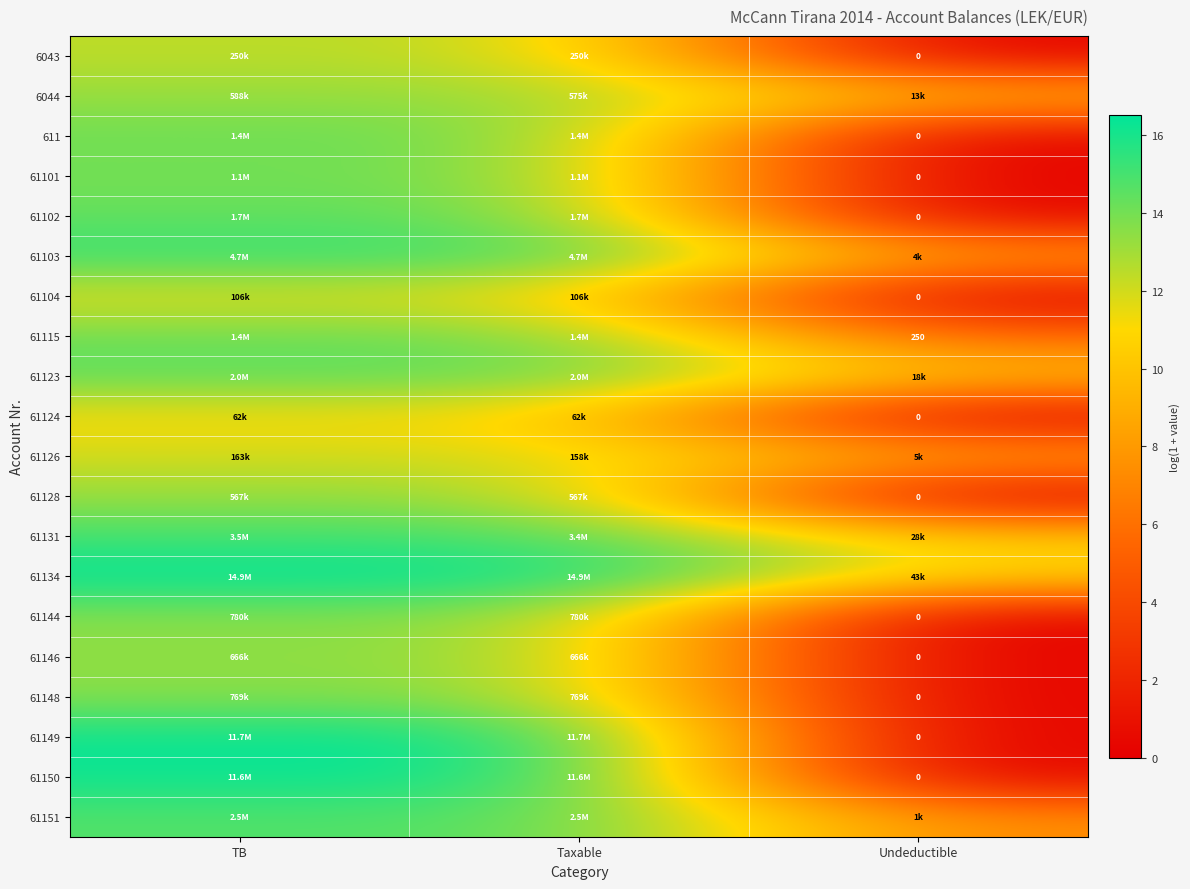

How many values in 61144 are above zero?

2